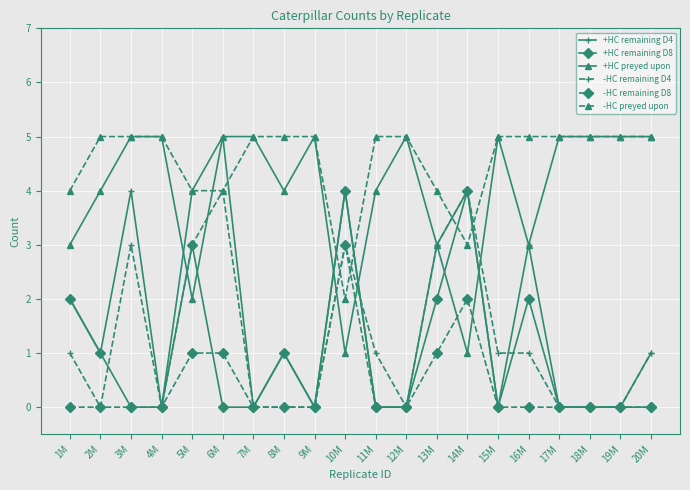

How many lines are shown in the chart?

6